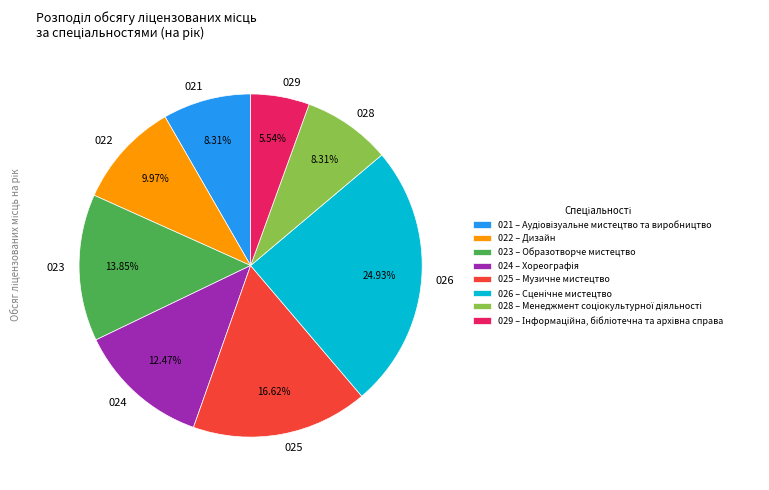

Is the sum of 026 and 023 greater than half?

No